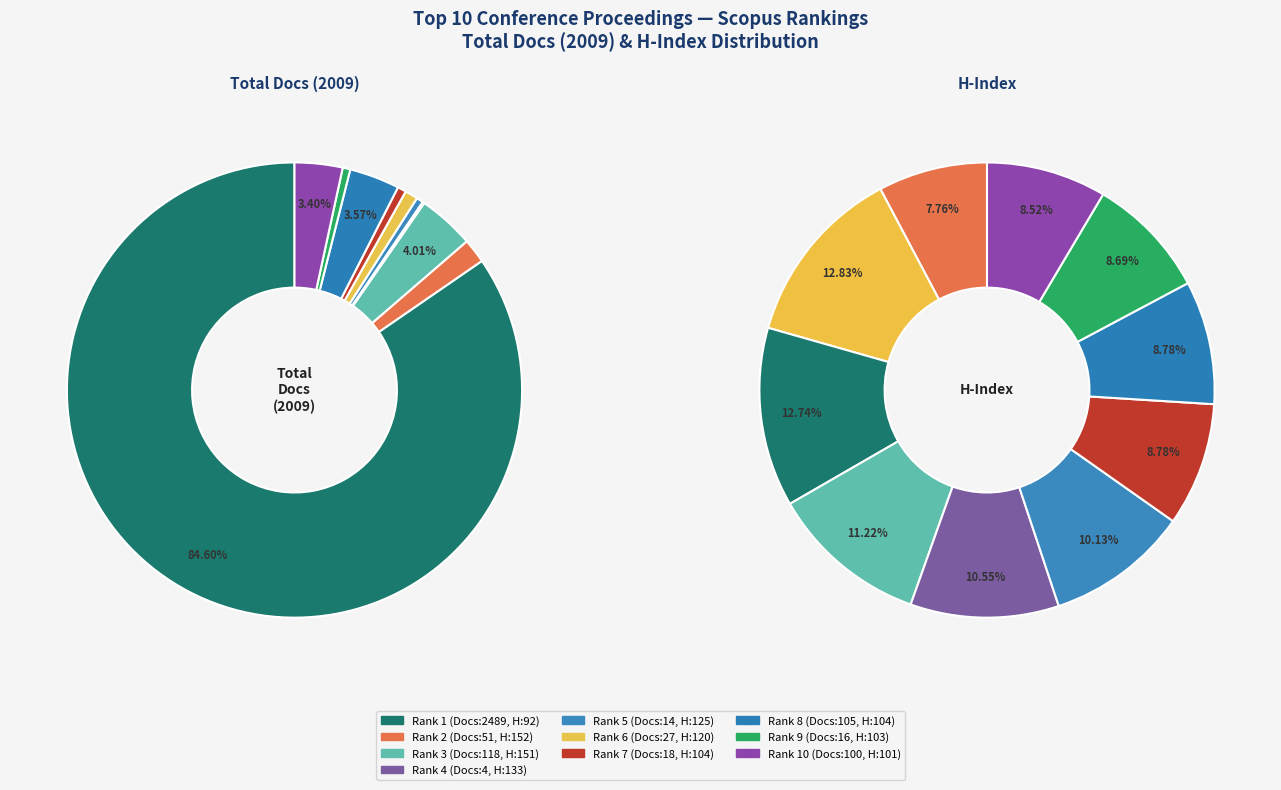

Is it true that Rank 9 is 11% of the pie?

False